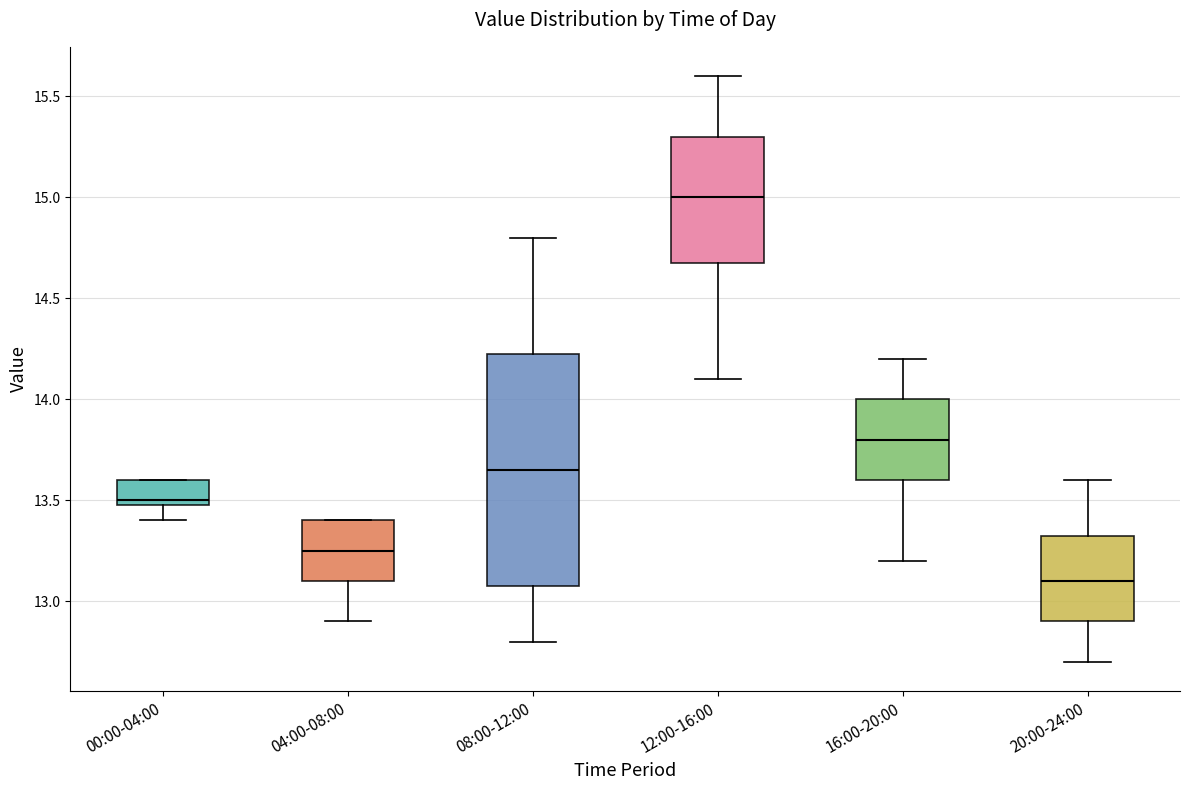

Reading left to right, read every box against the y-axis: the position of its median line, the range the box covers, and the ends of its whiskers. The values are not printed on the chart, so give them approximately, as read against the axis.

00:00-04:00: median 13.50 (just above the box's lower edge), box 13.50 to 13.60, whiskers 13.40 to 13.60
04:00-08:00: median 13.25, box 13.10 to 13.40, whiskers 12.90 to 13.40
08:00-12:00: median 13.65, box 13.10 to 14.25, whiskers 12.80 to 14.80
12:00-16:00: median 15.00, box 14.70 to 15.30, whiskers 14.10 to 15.60
16:00-20:00: median 13.80, box 13.60 to 14.00, whiskers 13.20 to 14.20
20:00-24:00: median 13.10, box 12.90 to 13.35, whiskers 12.70 to 13.60